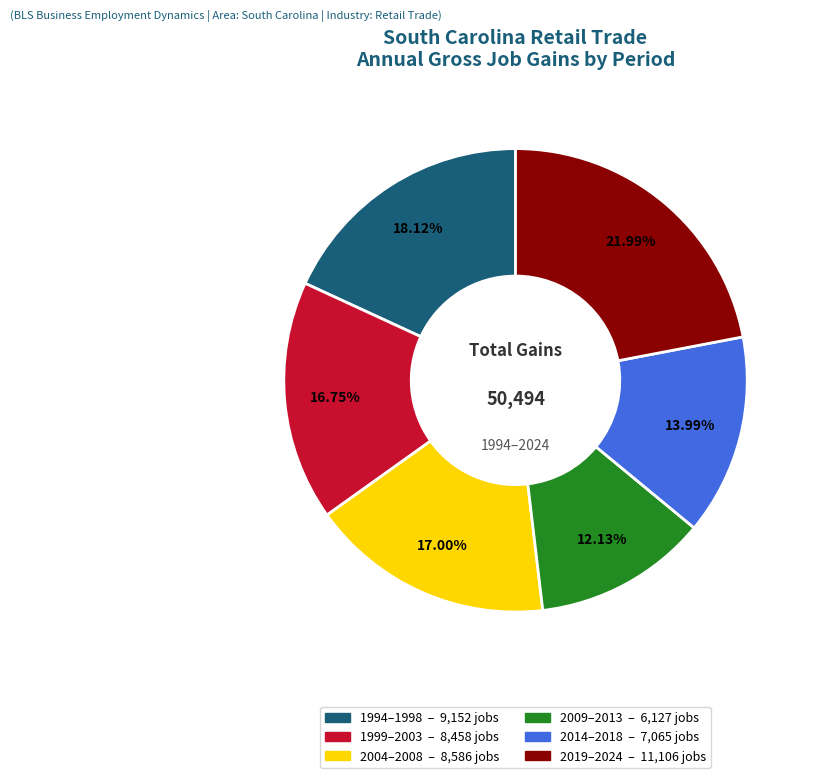

How many slices are in this pie chart?

6